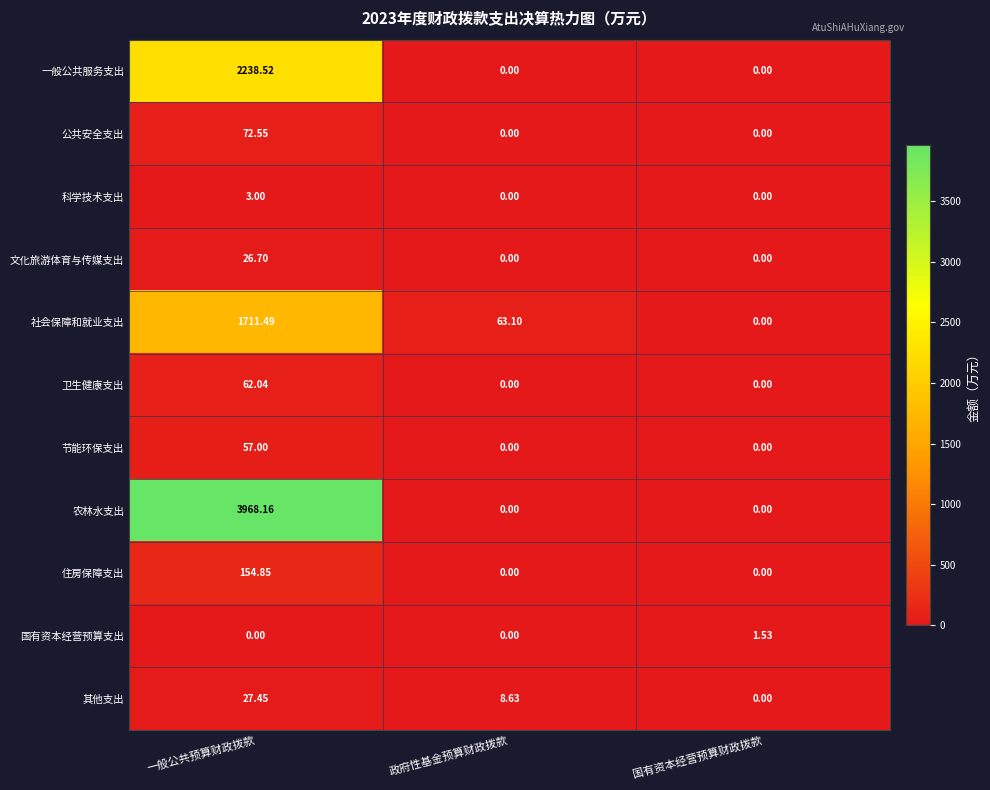

Which series has the widest spread of values?

农林水支出